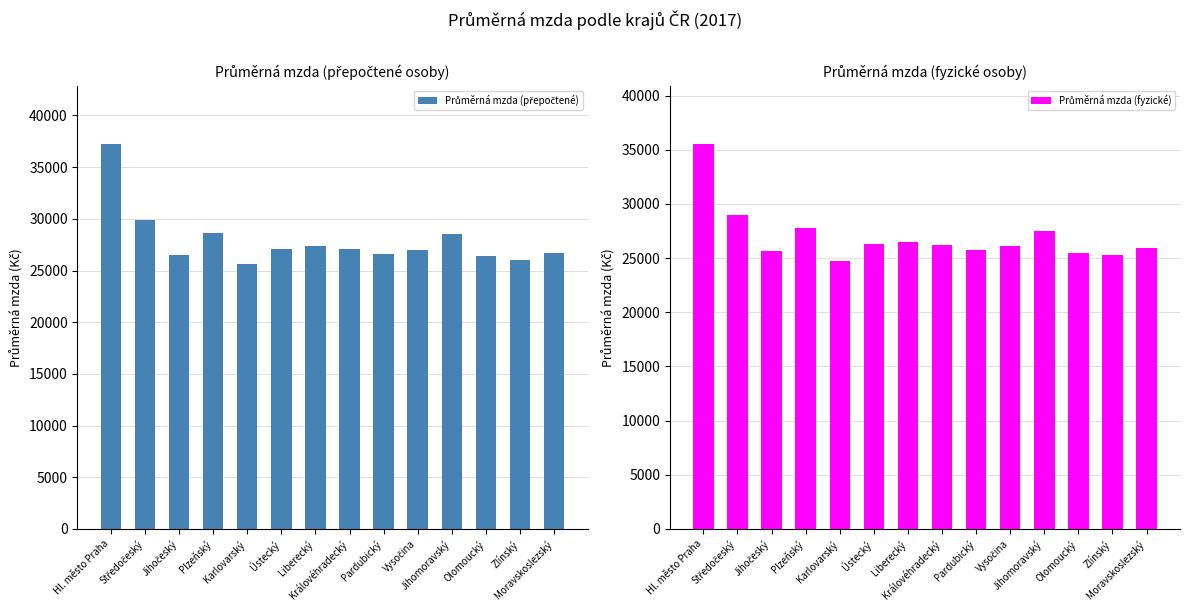

At which category is the sum across all series the highest?

Hl. město Praha